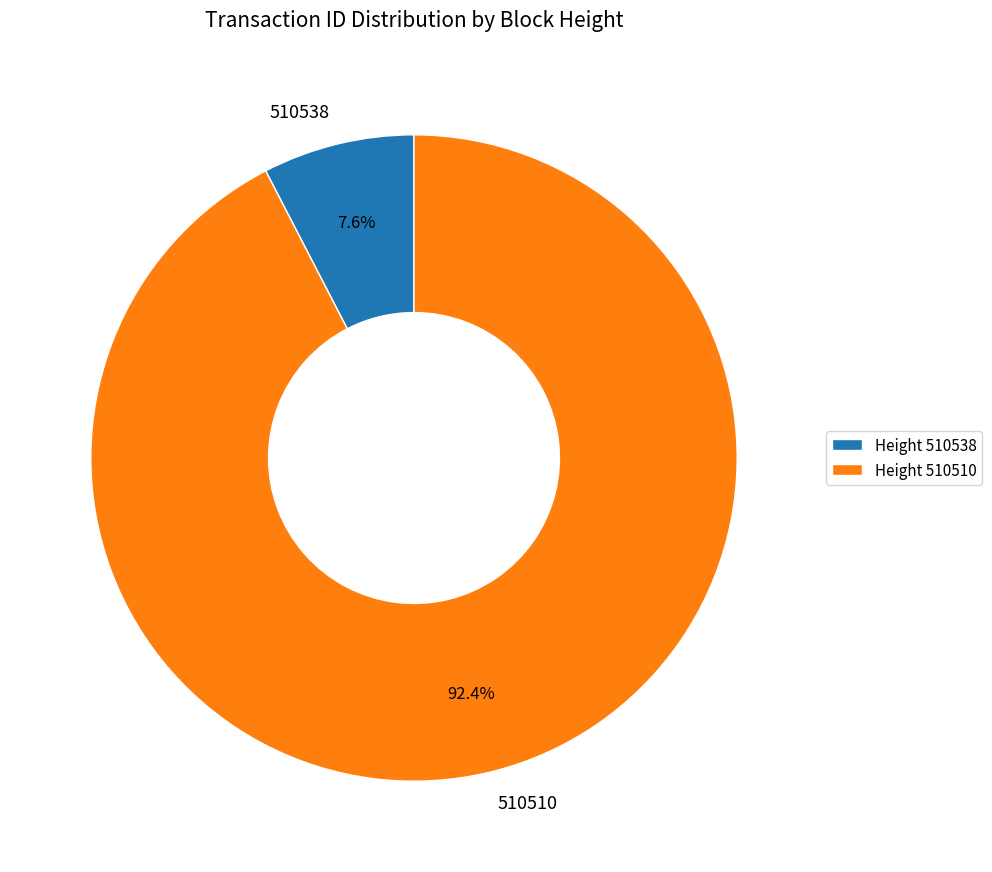

To the nearest percent, what is the difference between the 510510 and 510538 slice percentages?

85%